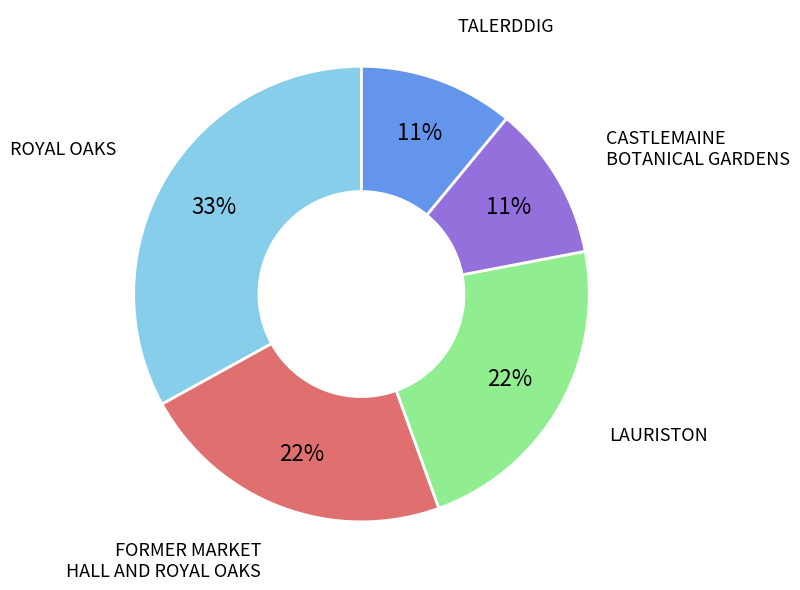

To the nearest percent, what portion does FORMER MARKET HALL AND ROYAL OAKS represent?

22%